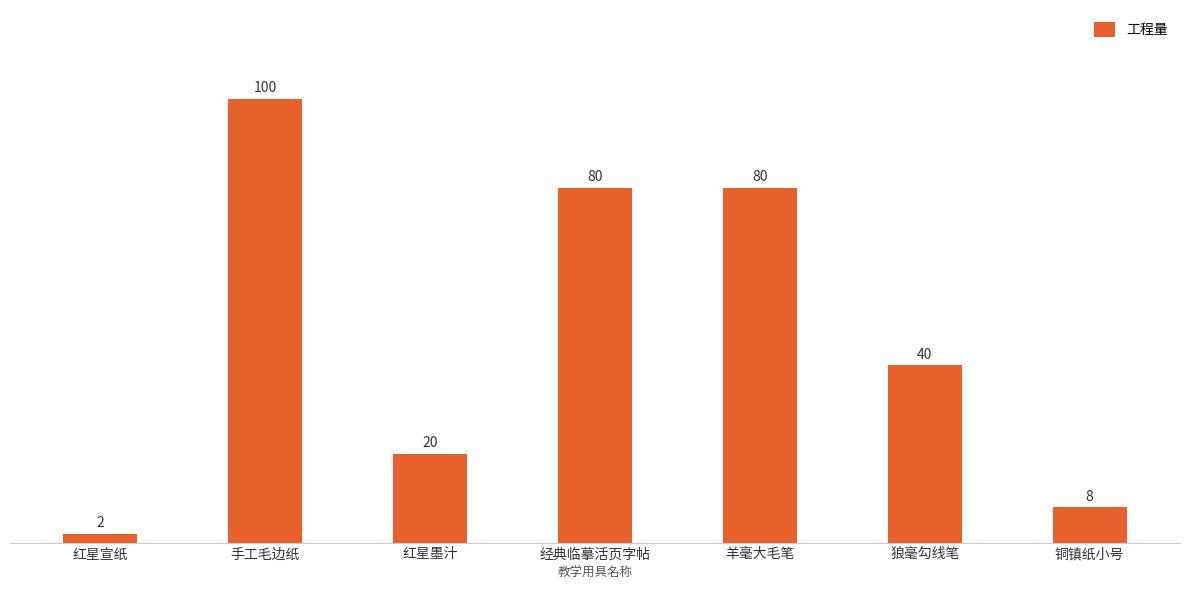

Reading left to right, what are all the values shown in this chart?

2	100	20	80	80	40	8